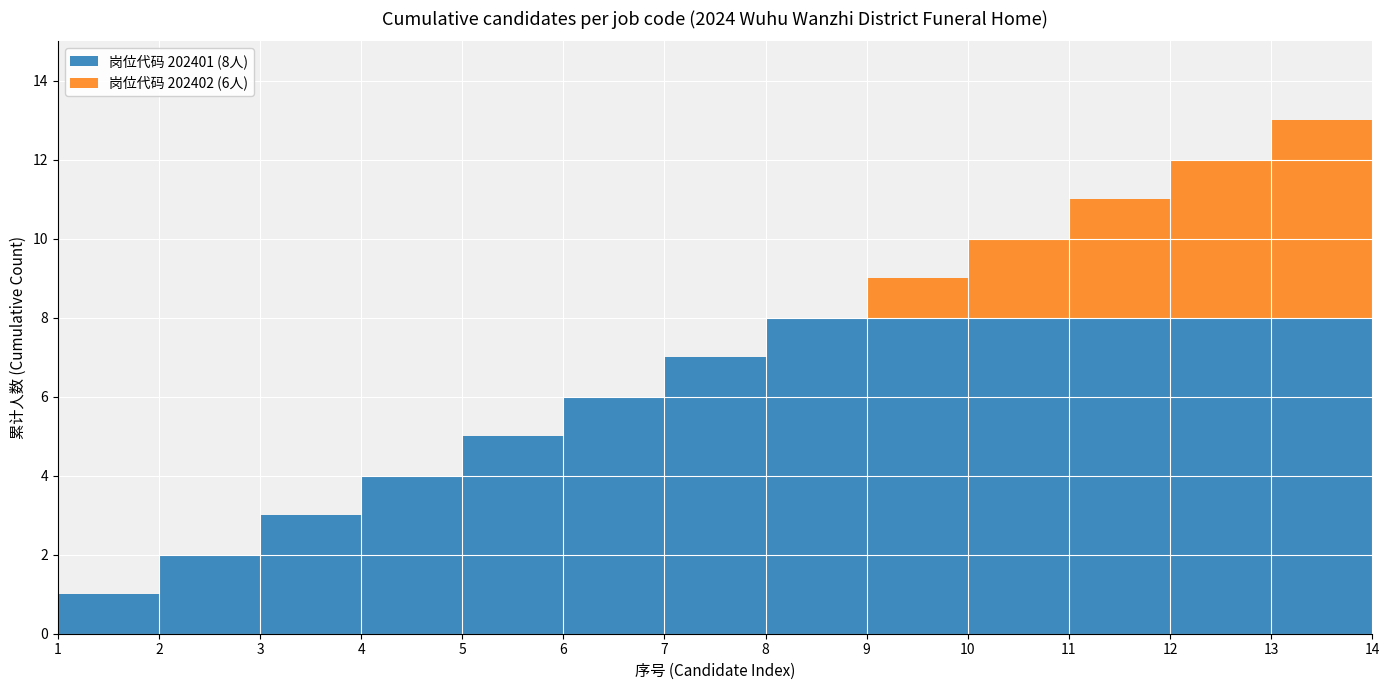

Reading left to right, what are all the values shown in this chart?

202401: 1=1	2=2	3=3	4=4	5=5	6=6	7=7	8=8	9=8	10=8	11=8	12=8	13=8	14=8
202402: 1=0	2=0	3=0	4=0	5=0	6=0	7=0	8=0	9=1	10=2	11=3	12=4	13=5	14=6